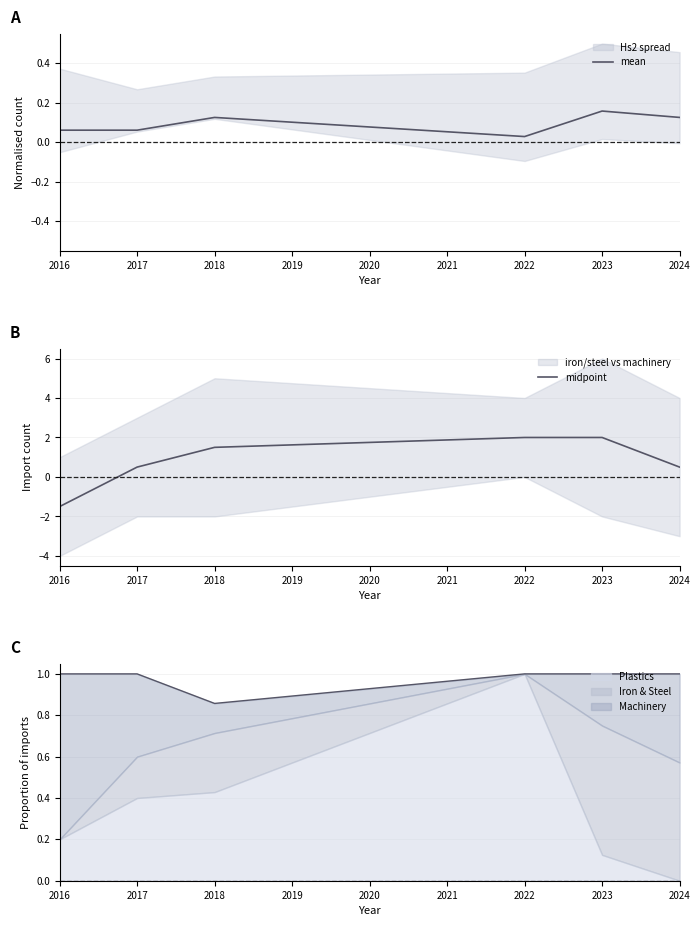

True or false: mean has more than 0 interior local peaks.

True